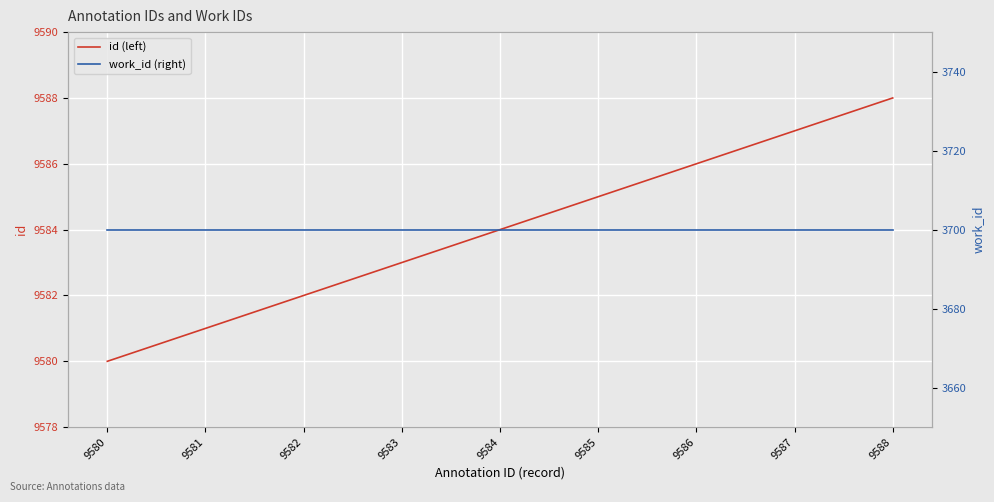

What is the maximum value for work_id (right)?

3700